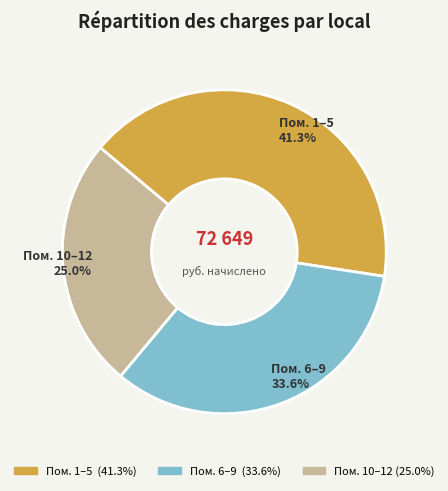

Does Пом. 6–9 account for over 50% of the chart?

No